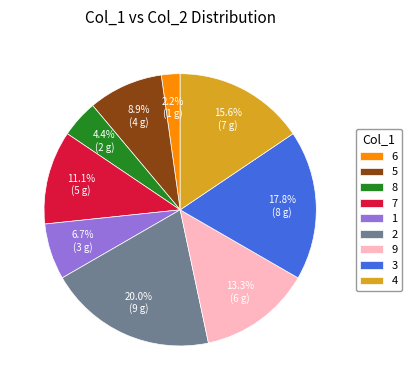

Count the number of slices in the pie.

9